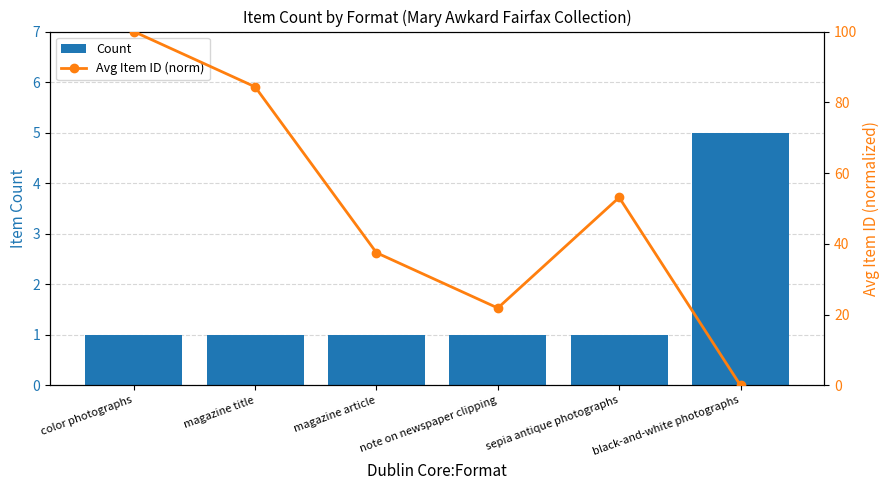

List the series in order of their peak value, highest first.

Avg Item ID (norm), Count